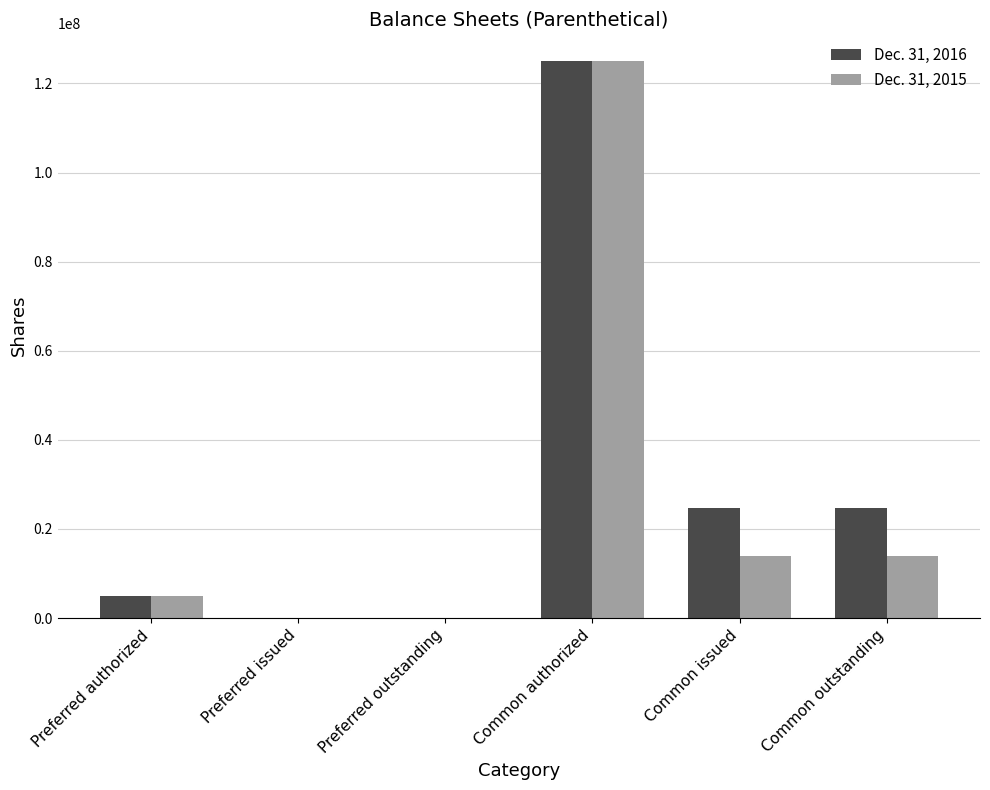

How many distinct data groups are displayed?

2